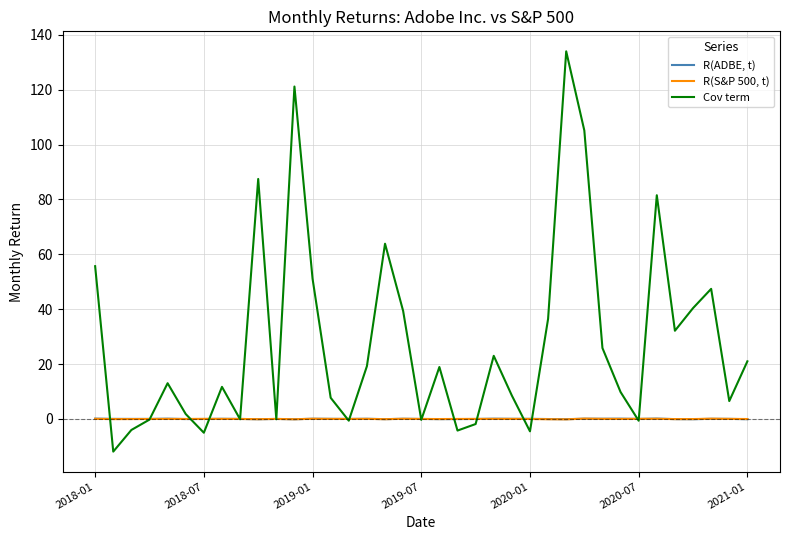

What is the smallest value displayed?

-11.9